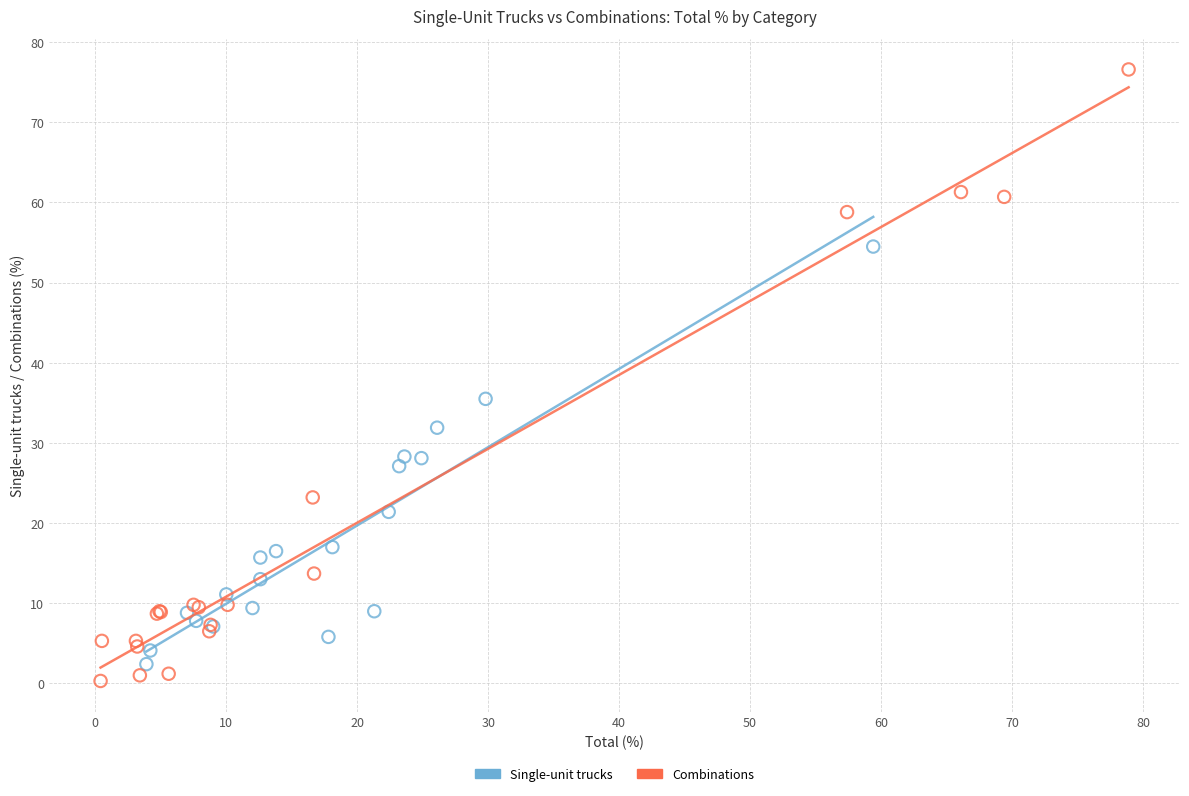

What are all the series names shown in the legend?

Single-unit trucks, Combinations